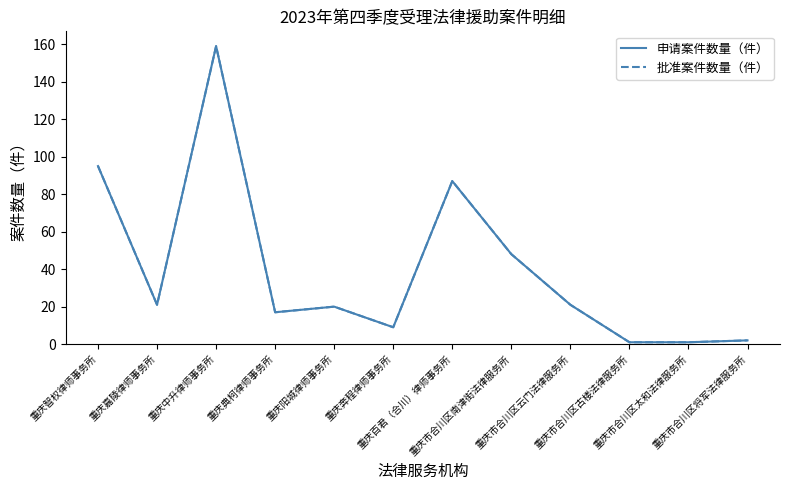

Does the chart have visible grid lines?

No